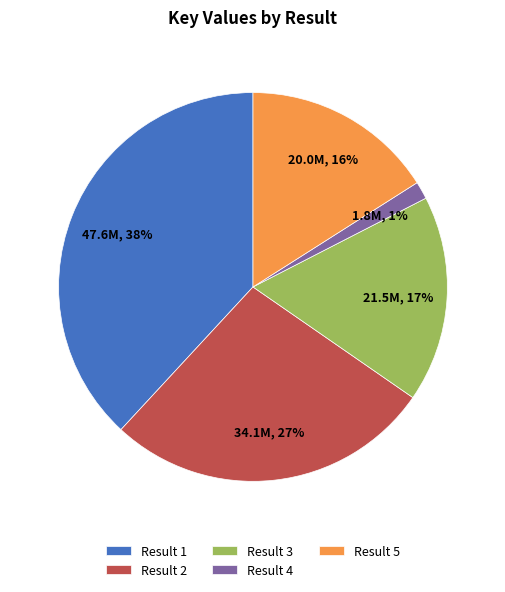

True or false: Result 3 accounts for 3% of the total.

False